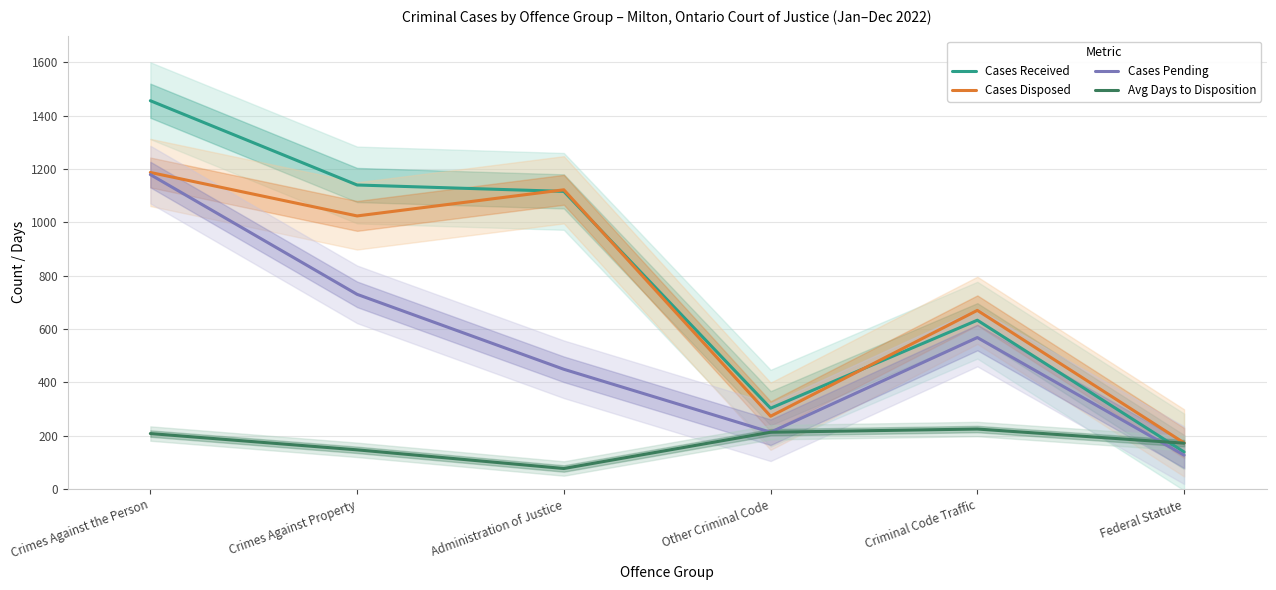

How many values in the Cases Received series are below 1116?

3